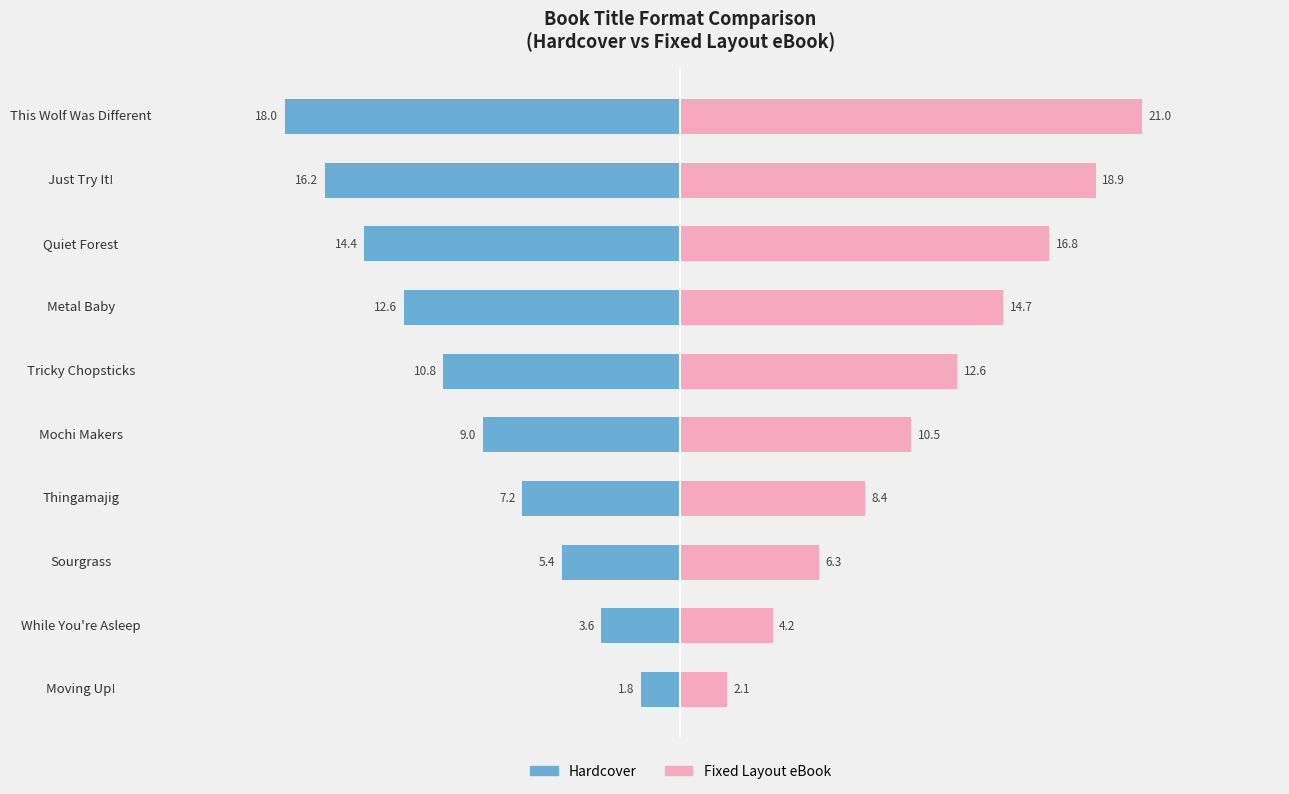

Does the chart contain stacked bars?

No